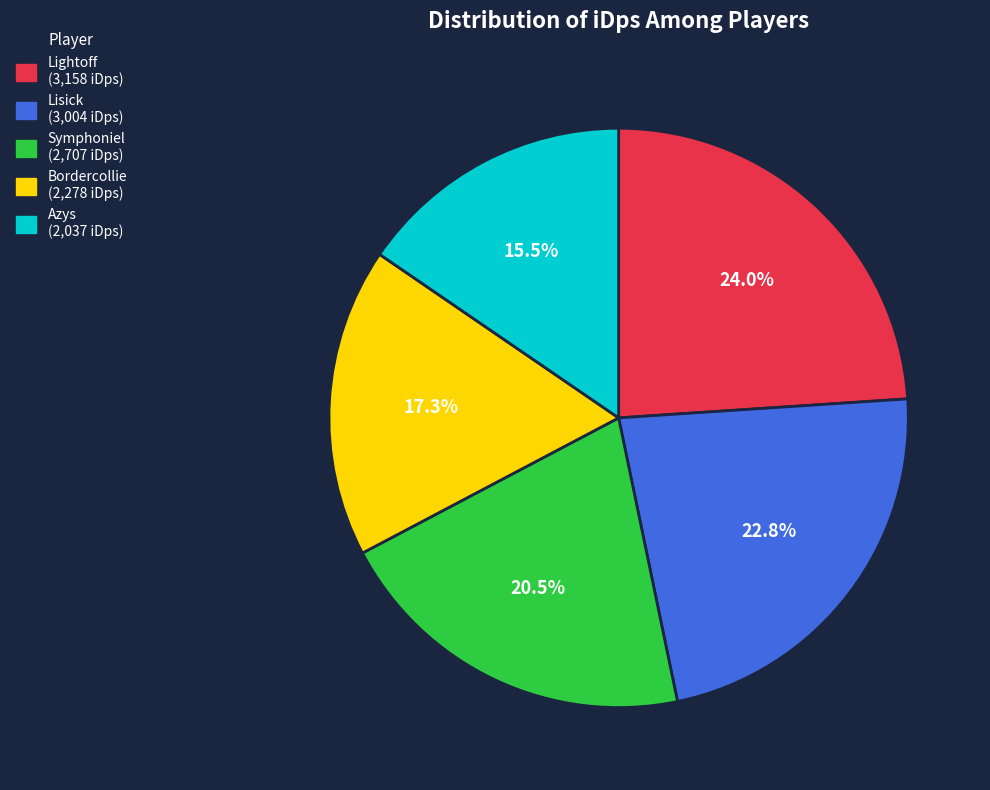

Between Symphoniel and Bordercollie, which is larger?

Symphoniel